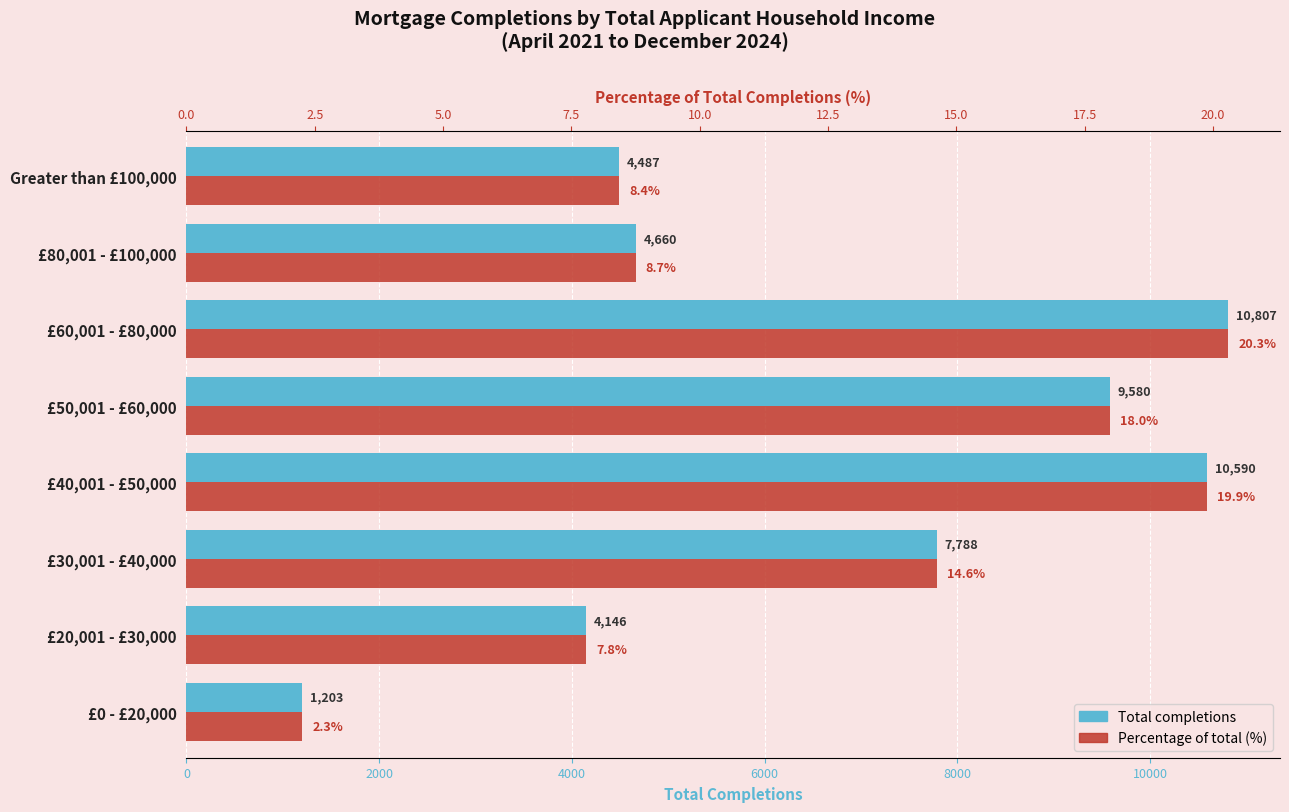

How many categories are shown in the chart?

8